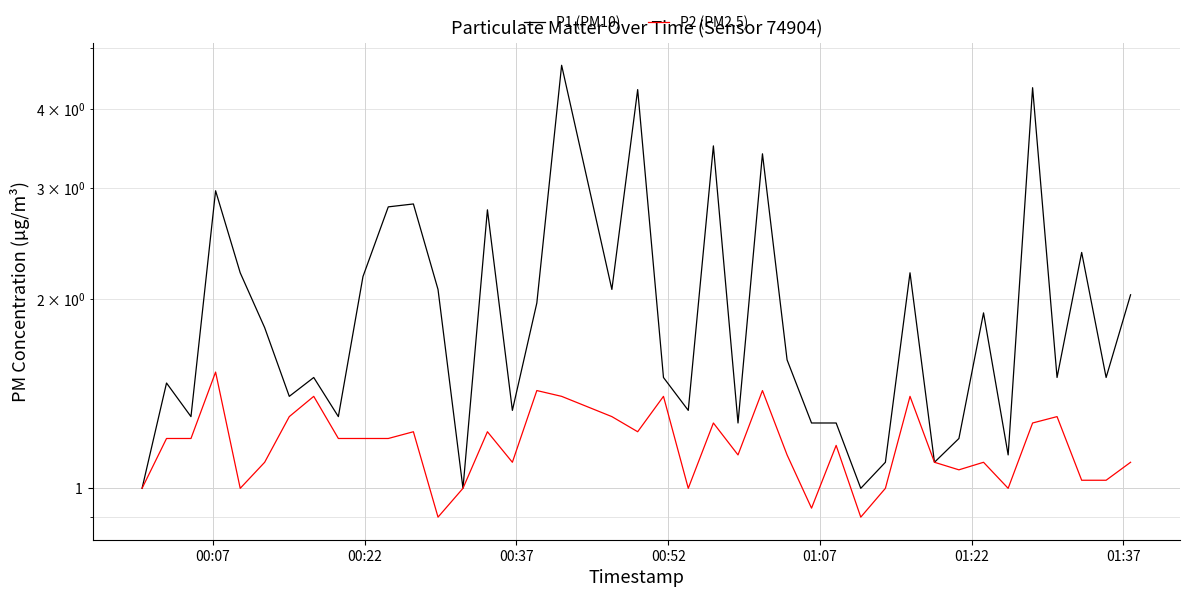

What is the difference between the second highest and minimum values in the P2 (PM2.5) series?

0.5